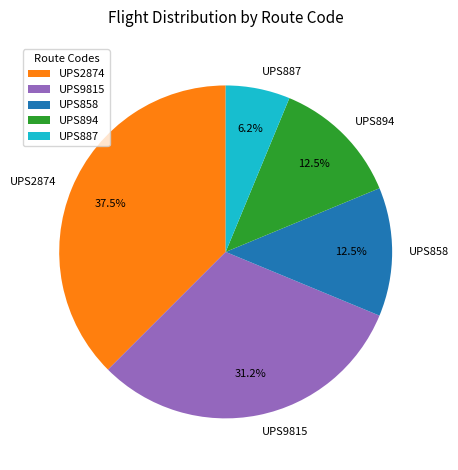

Is it true that UPS887 is 1% of the pie?

False